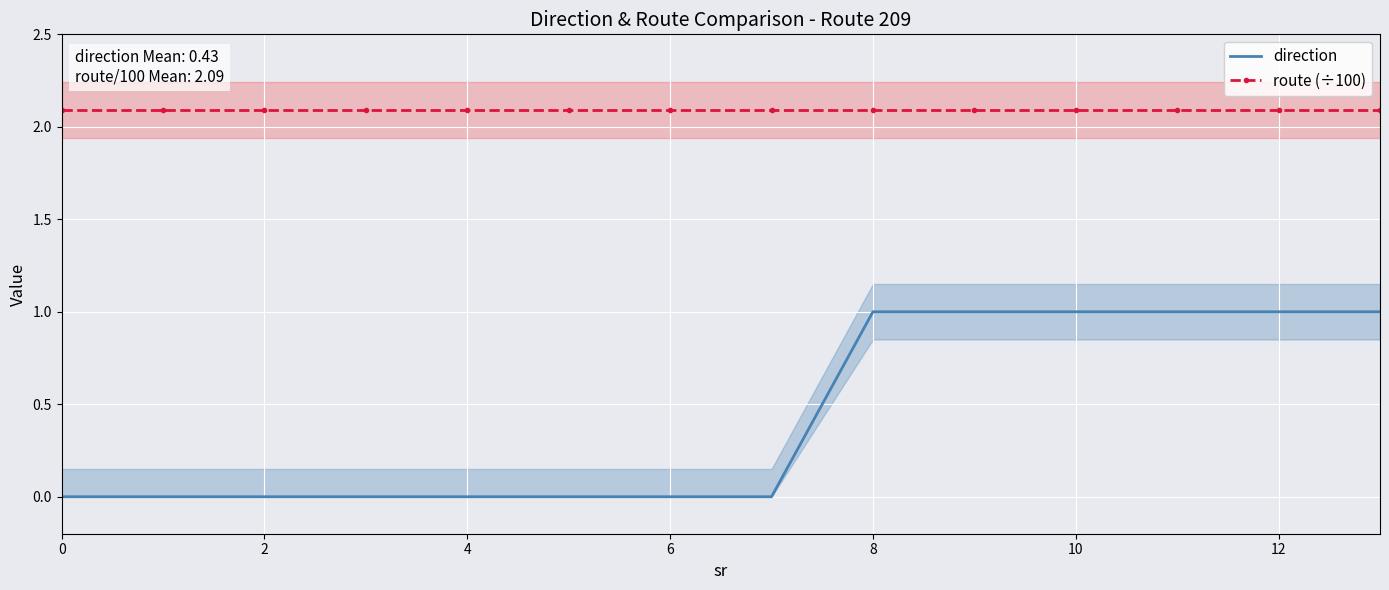

What value does the route (÷100) series have at 10?

2.1